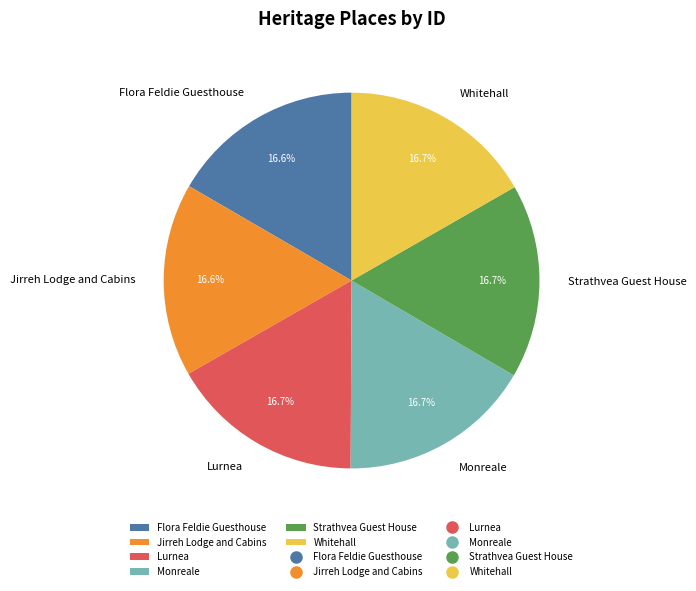

To the nearest percent, what percentage of the pie is Monreale?

17%